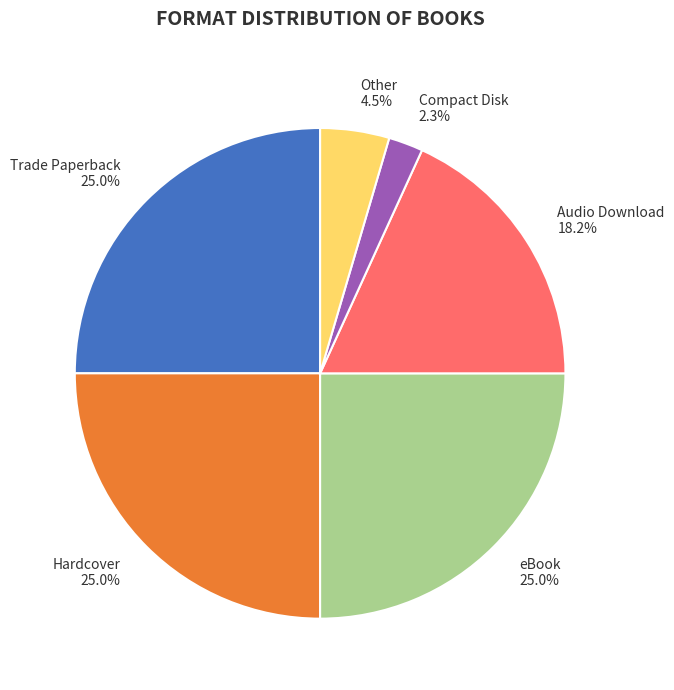

To the nearest percent, what is the combined percentage of Other and Audio Download?

23%